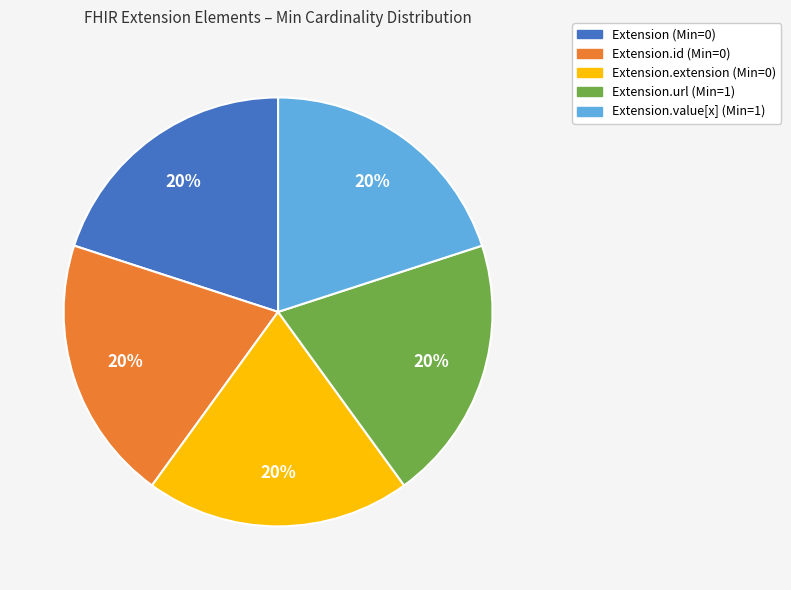

To the nearest percent, what is the difference between the largest and smallest slice percentages?

0%